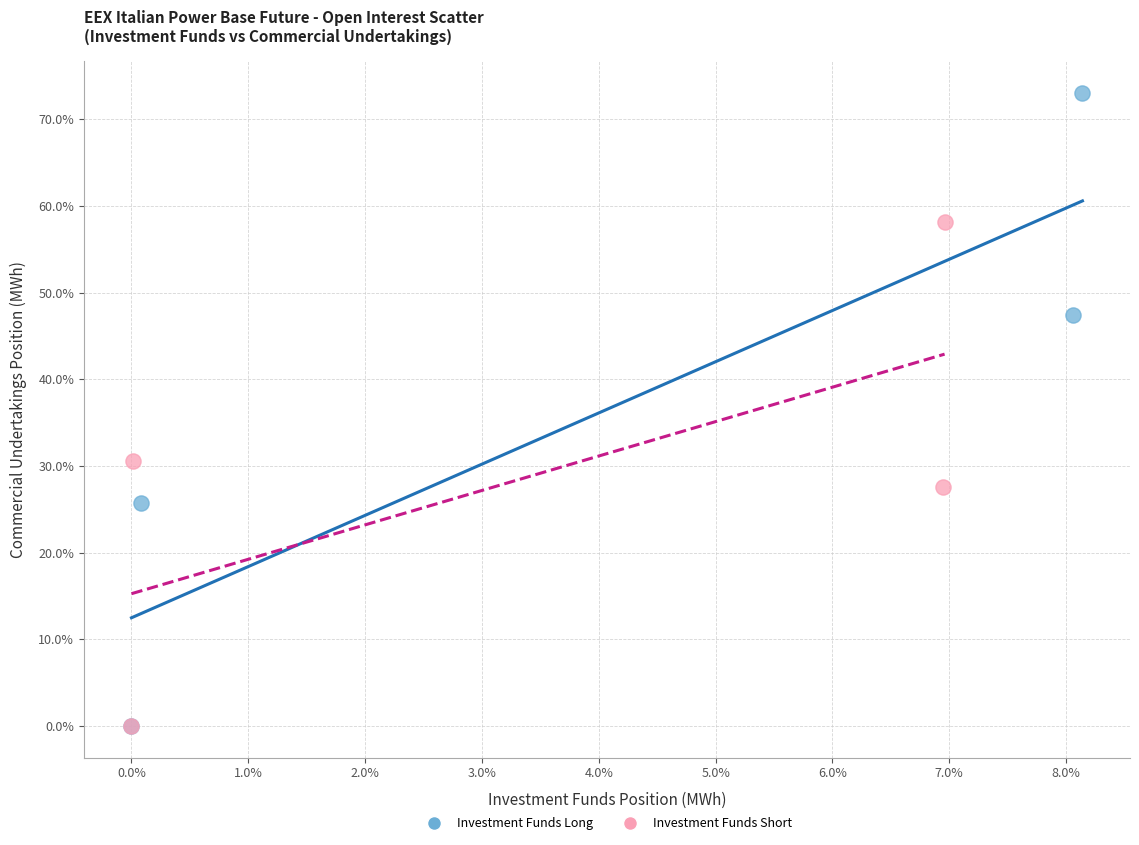

Which series contains the highest Y value?

Investment Funds Long